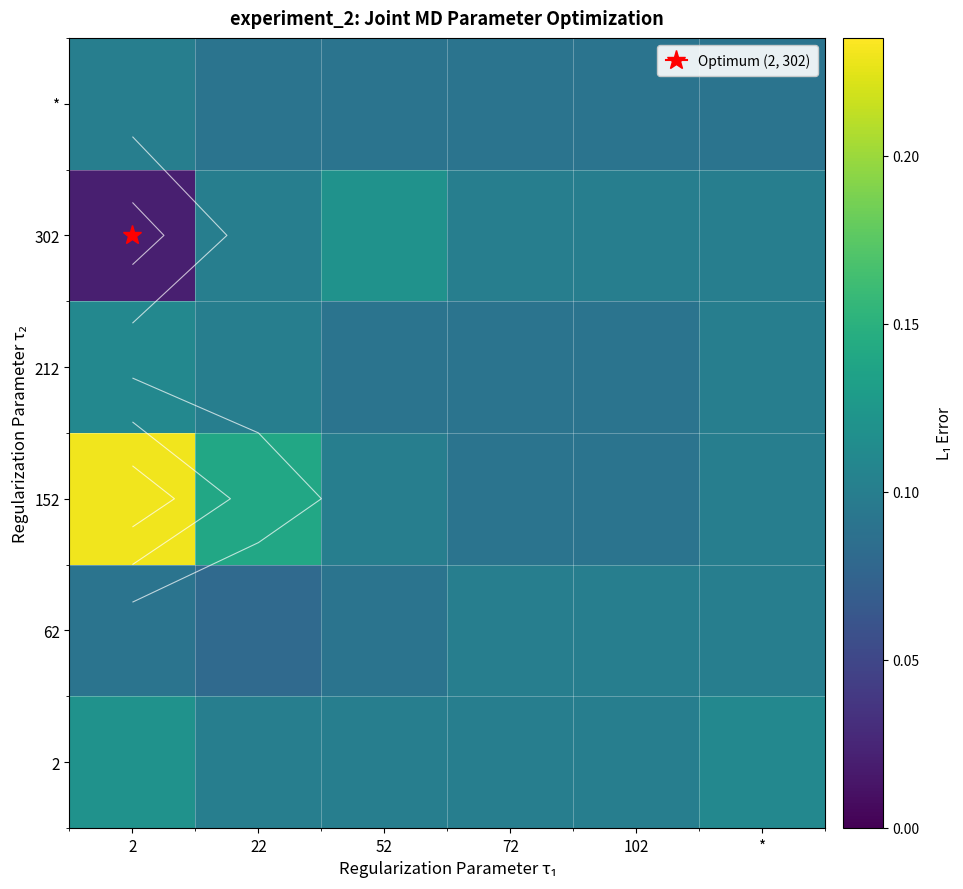

How many data points does each series have?

6